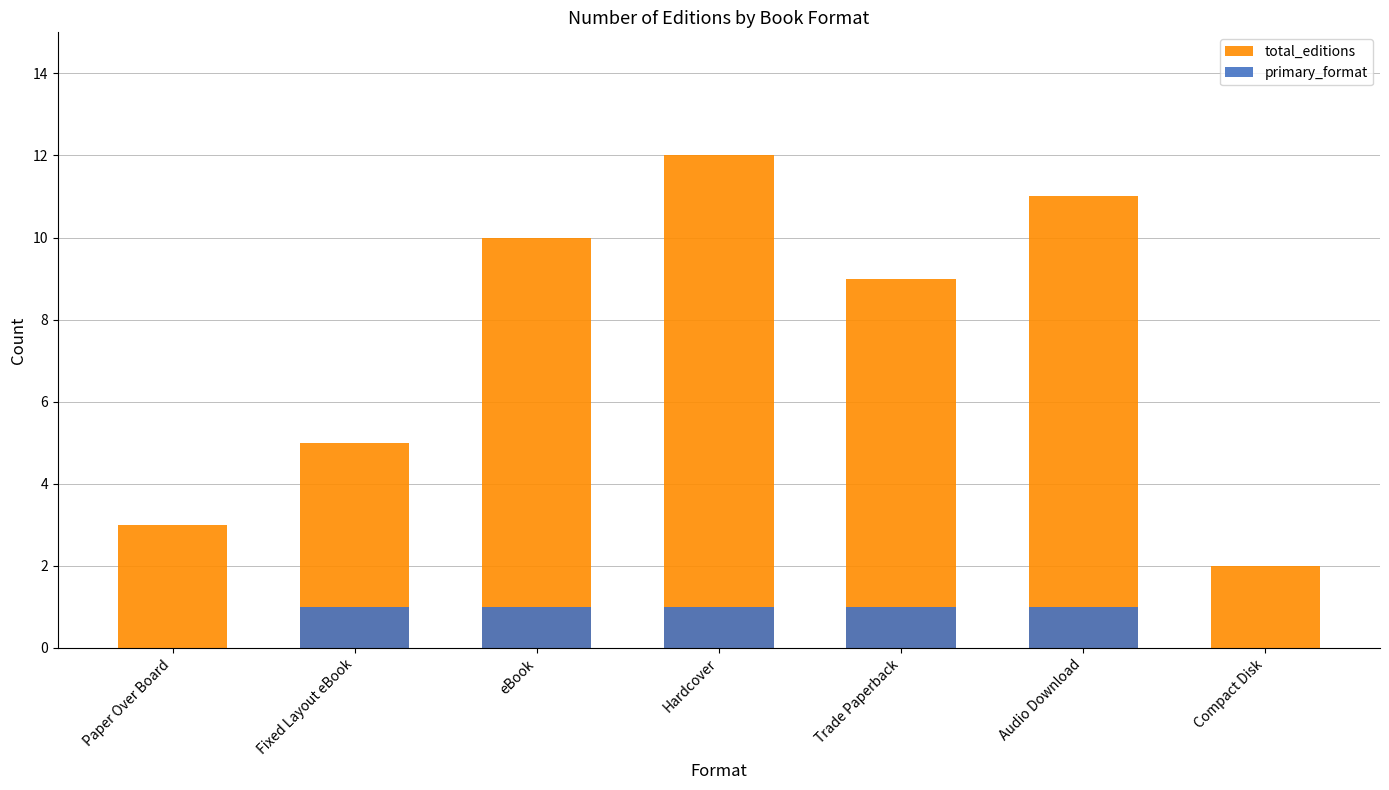

What is the difference between the primary_format values at Compact Disk and Audio Download?

1